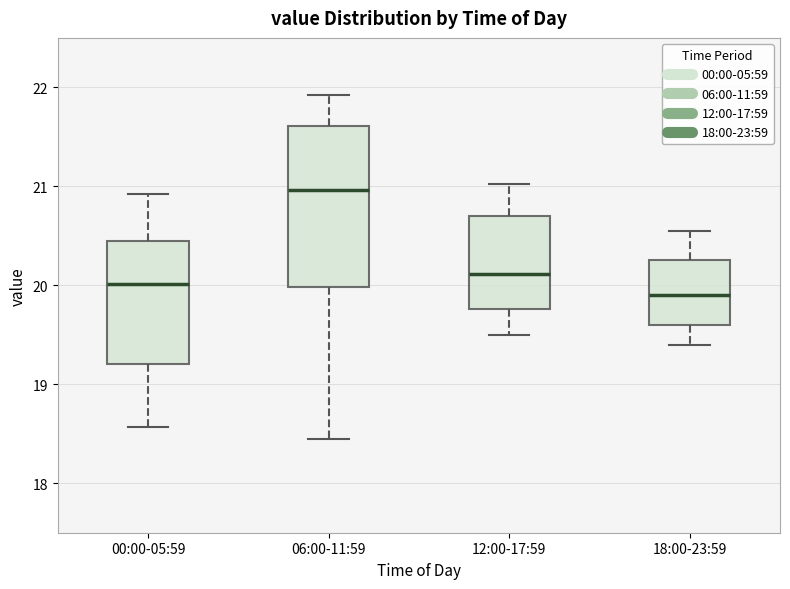

Which box's median line is the lowest?

18:00-23:59